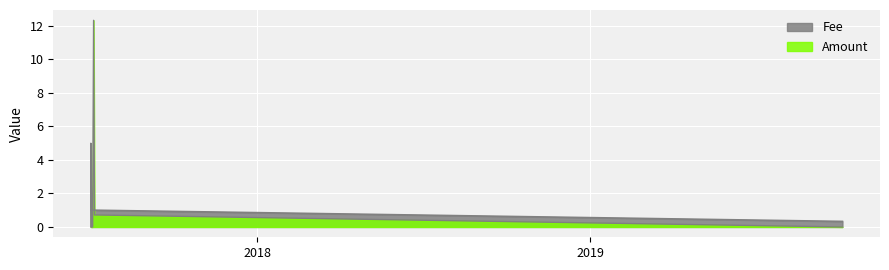

What is the label of the 6th point from the right?

2017-07-06